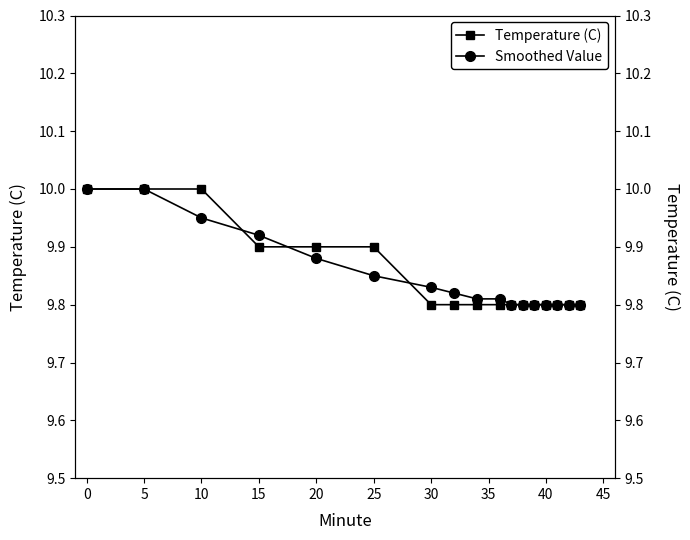

The Smoothed Value series shows 17.3 at 16. True or false?

False